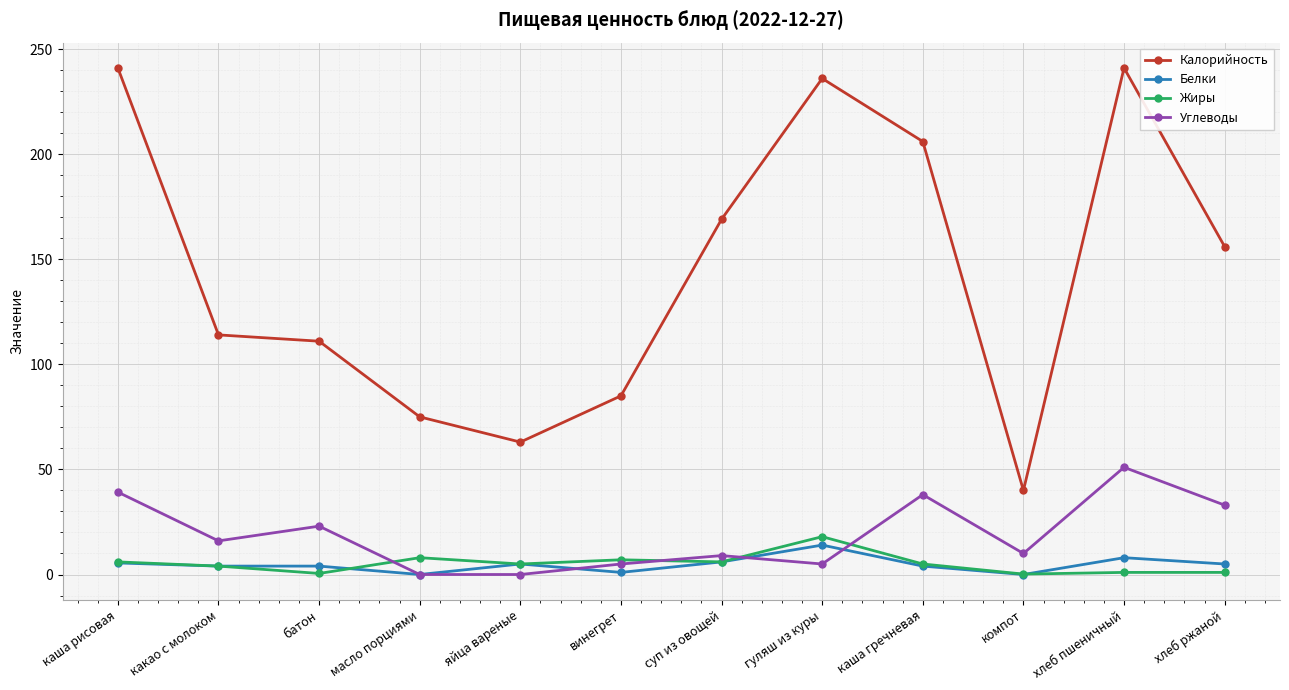

True or false: Углеводы has more than 2 points higher than both neighbors.

True